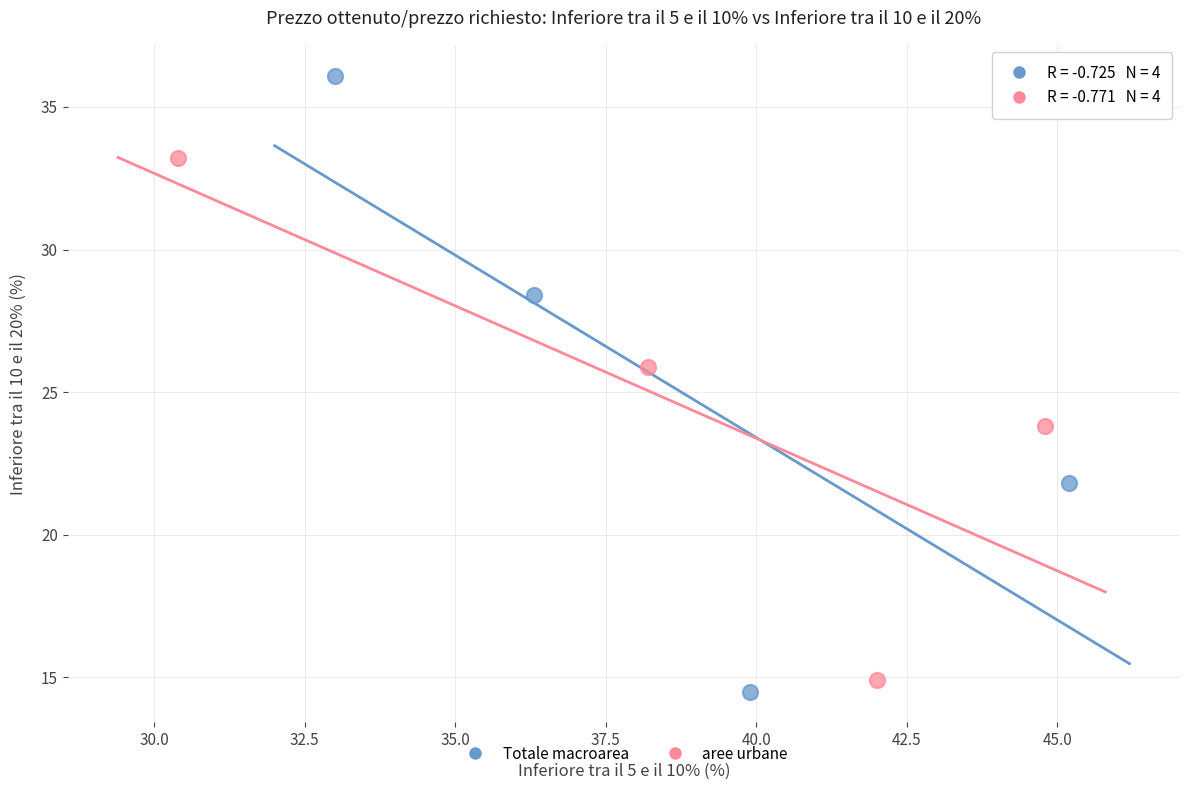

Which series contains the lowest Y value?

Totale macroarea